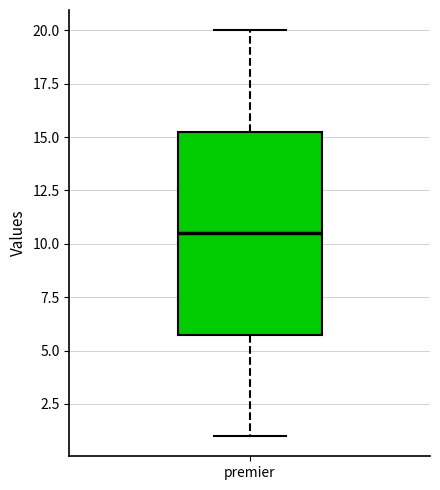

Transcribe this box plot: give where the median line is, the range the box spans, and where the two whiskers end, as read against the y-axis. The values are not printed on the chart, so give them approximately, as read against the axis.

median 10.5, box 6.0 to 15.5, whiskers 1.0 to 20.0